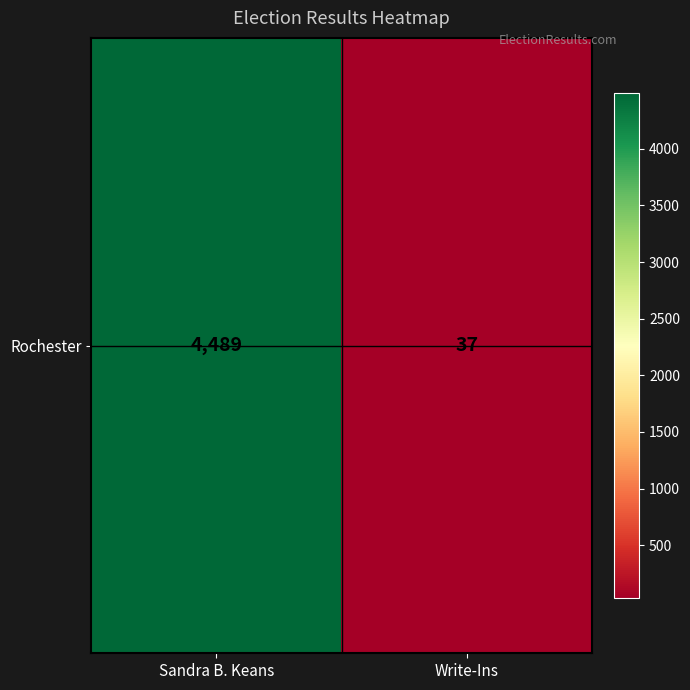

Reading left to right, extract all data points from this chart.

4489	37